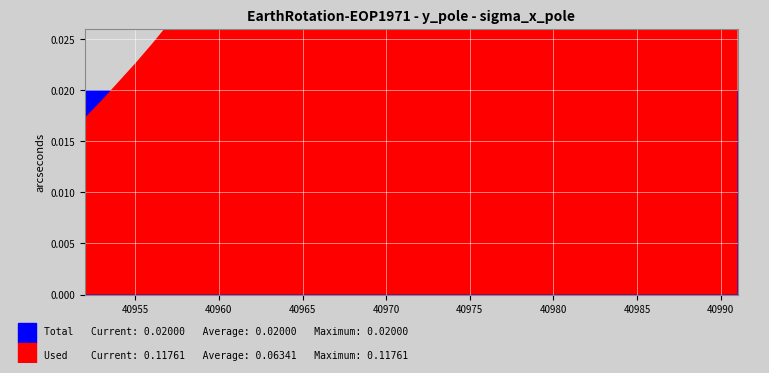

Is the value of Used at 40969 greater than the value of Total at 40969?

Yes